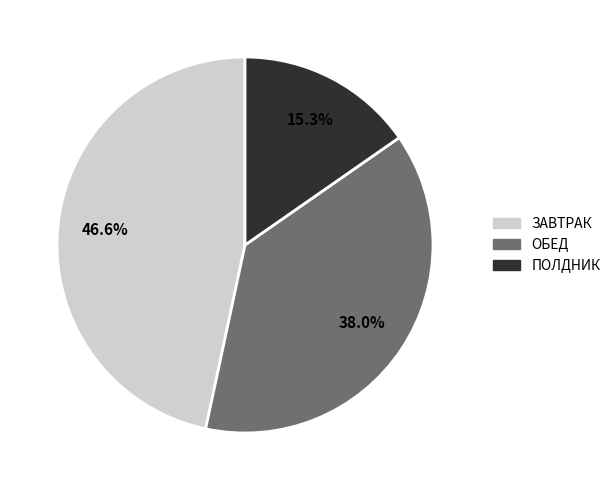

Is ОБЕД the majority of the pie?

No